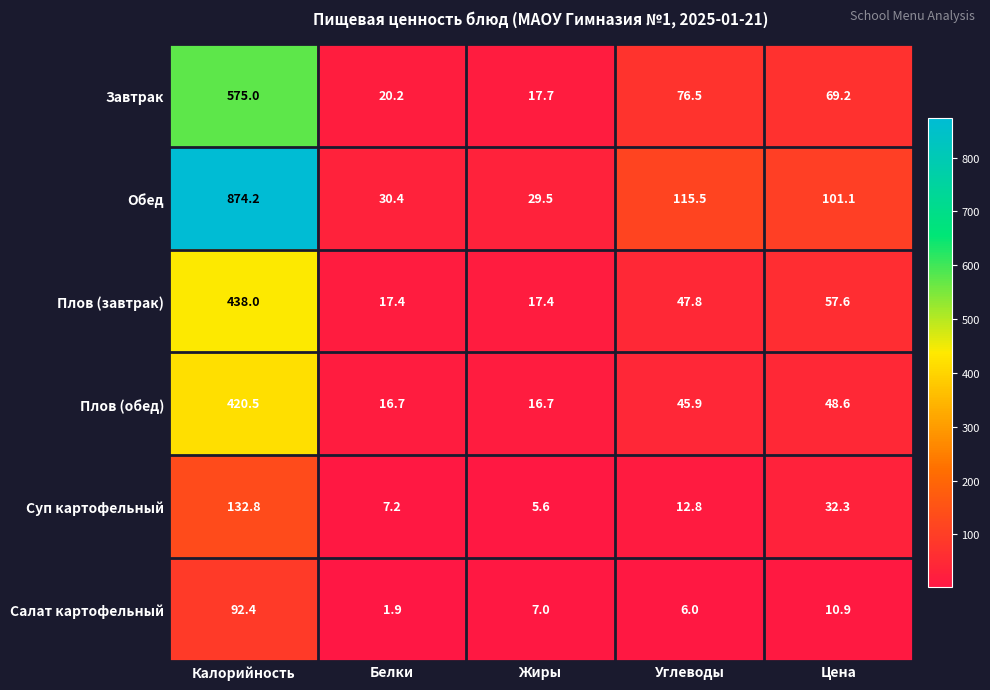

Count the number of data series in this chart.

6